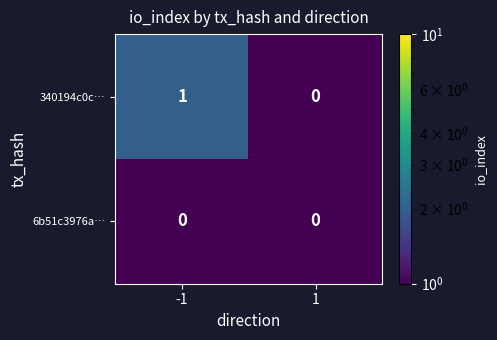

Which series has the largest range (max minus min)?

340194c0c…